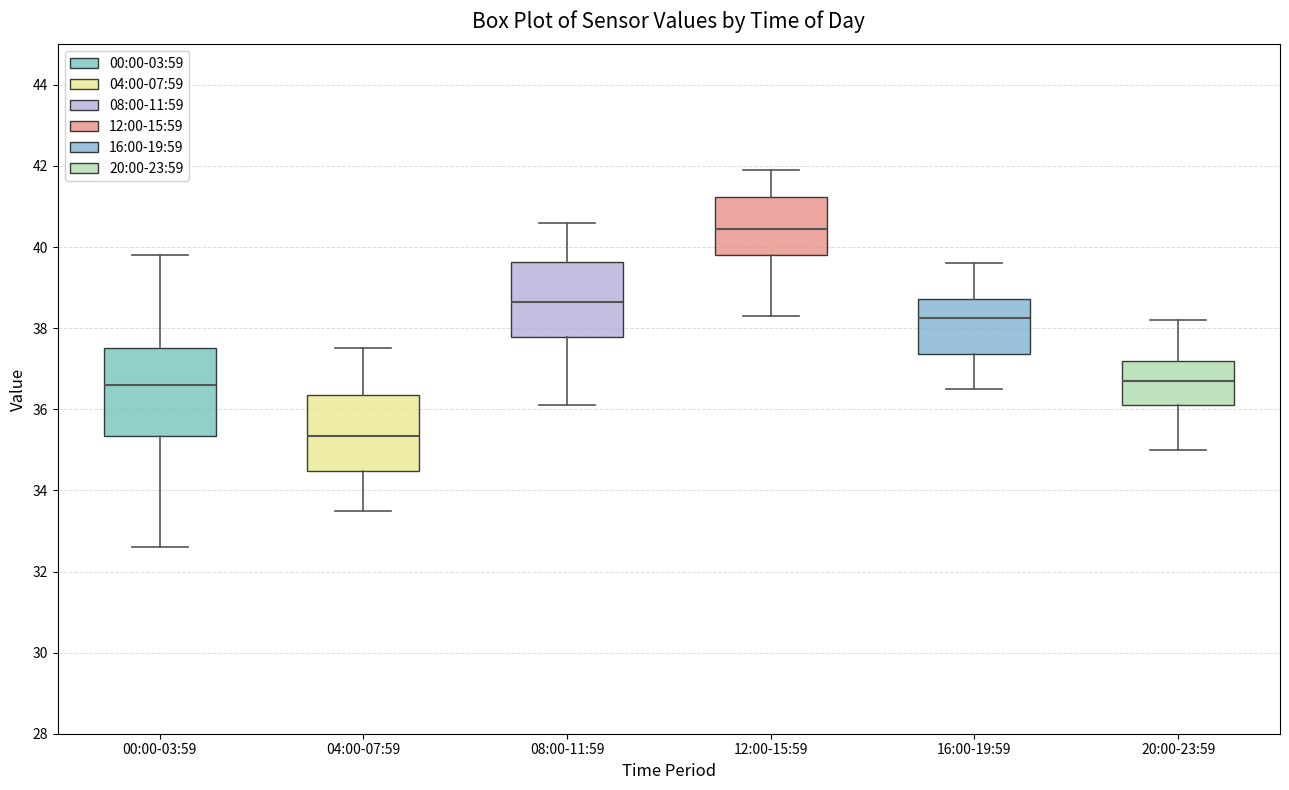

Reading left to right, read every box against the y-axis: the position of its median line, the range the box covers, and the ends of its whiskers. The values are not printed on the chart, so give them approximately, as read against the axis.

00:00-03:59: median 36.6, box 35.4 to 37.6, whiskers 32.6 to 39.8
04:00-07:59: median 35.4, box 34.4 to 36.4, whiskers 33.6 to 37.6
08:00-11:59: median 38.6, box 37.8 to 39.6, whiskers 36.2 to 40.6
12:00-15:59: median 40.4, box 39.8 to 41.2, whiskers 38.4 to 42.0
16:00-19:59: median 38.2, box 37.4 to 38.8, whiskers 36.6 to 39.6
20:00-23:59: median 36.8, box 36.2 to 37.2, whiskers 35.0 to 38.2